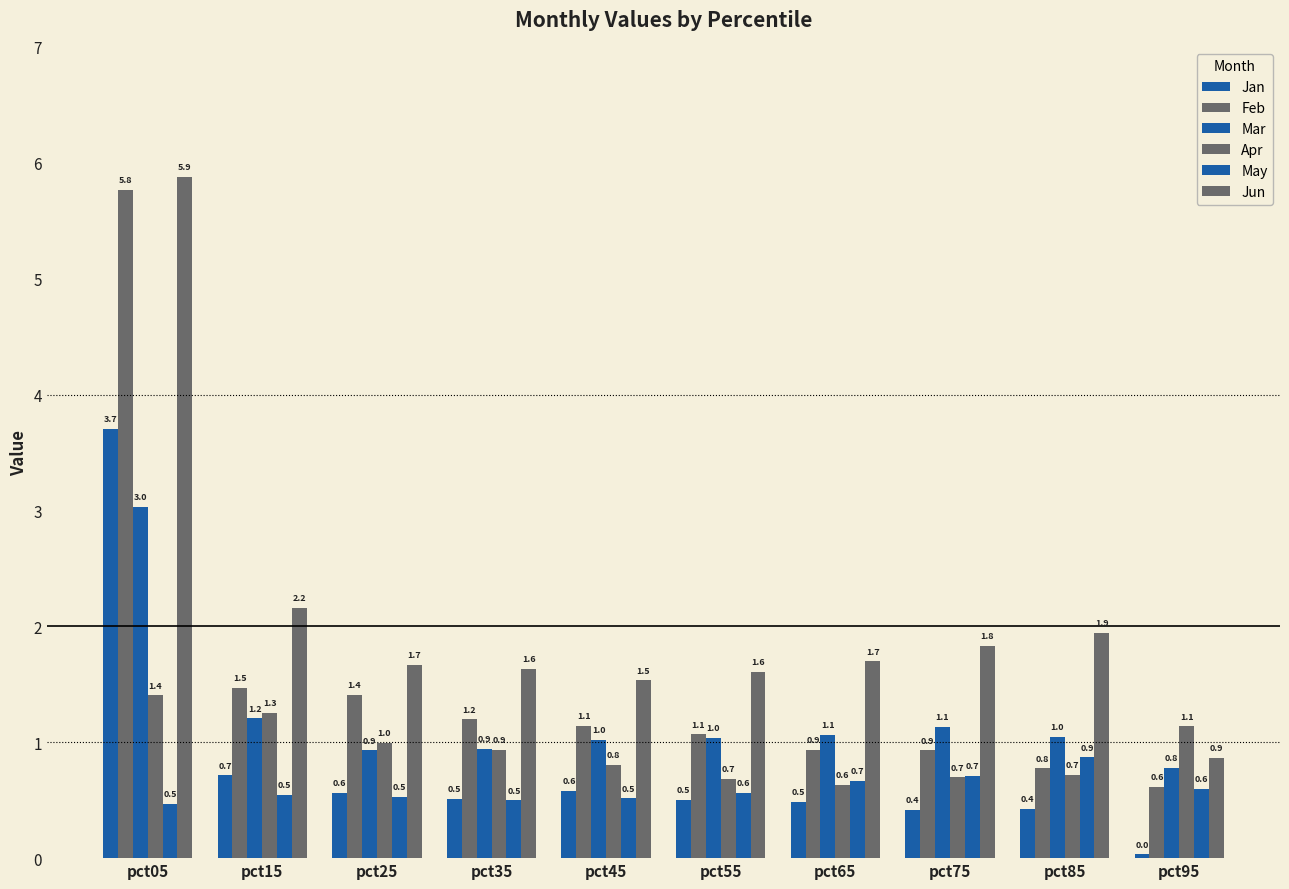

List the series in order of their peak value, highest first.

Jun, Feb, Jan, Mar, Apr, May